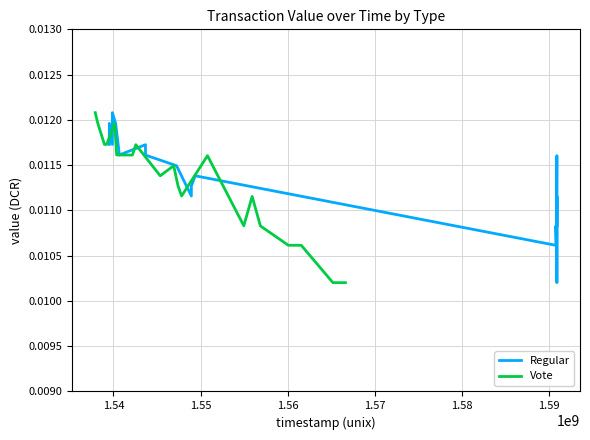

List the series in order of their peak value, highest first.

Regular, Vote